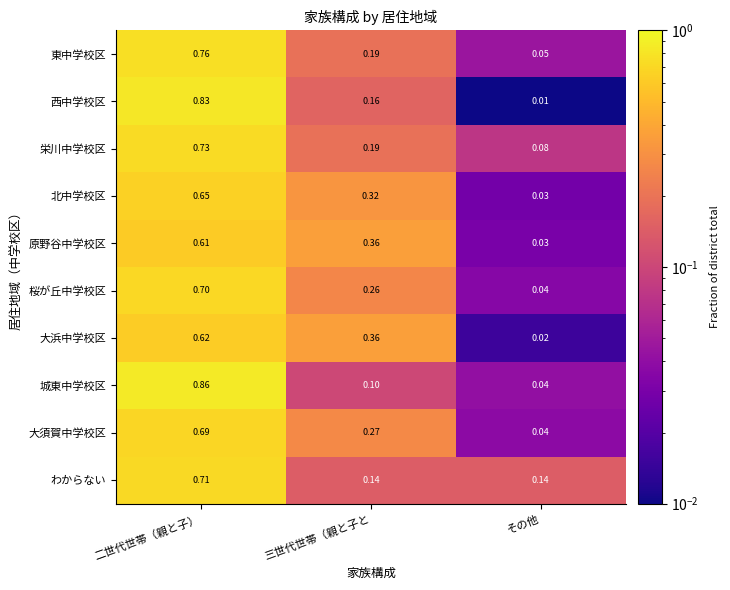

List the labels in order of 大須賀中学校区 value, smallest first.

その他, 三世代世帯（親と子と, 二世代世帯（親と子）